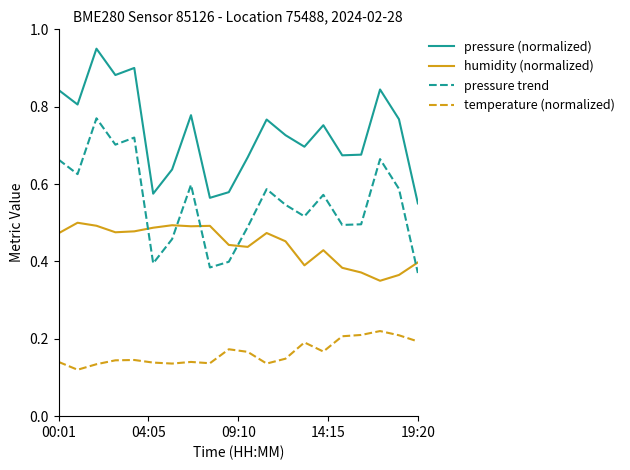

True or false: humidity (normalized) and pressure (normalized) intersect in this chart.

False